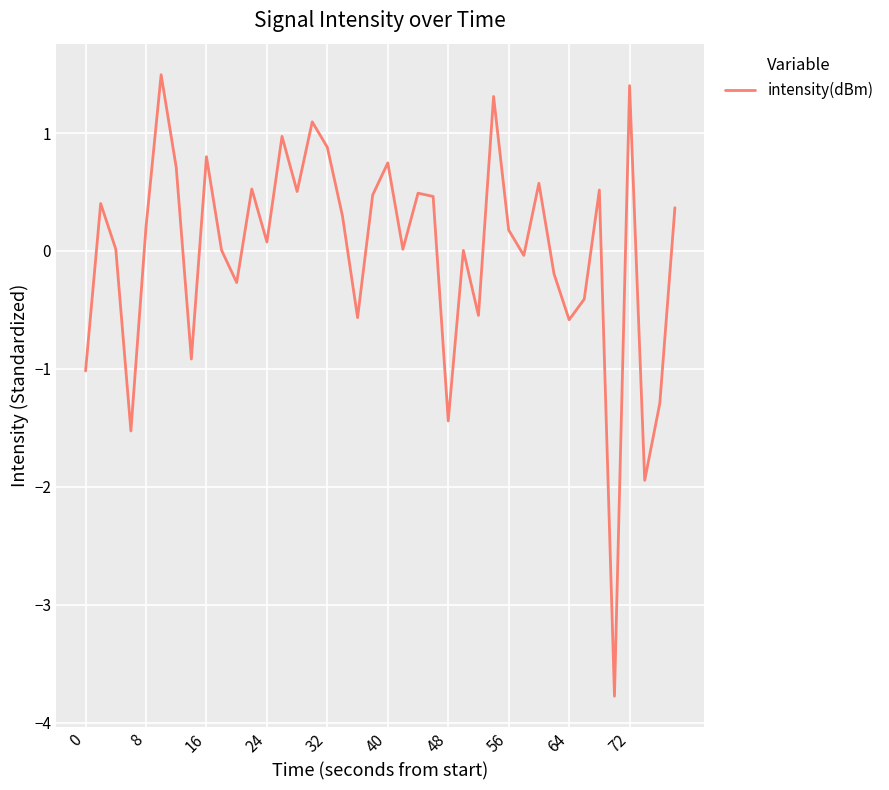

What is the smallest value displayed?

-3.8